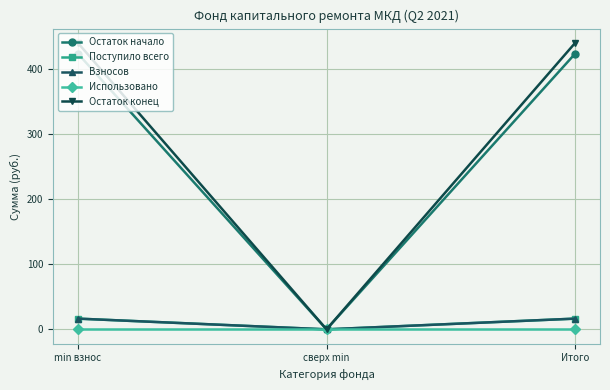

Is this an area chart (filled region under the line)?

No